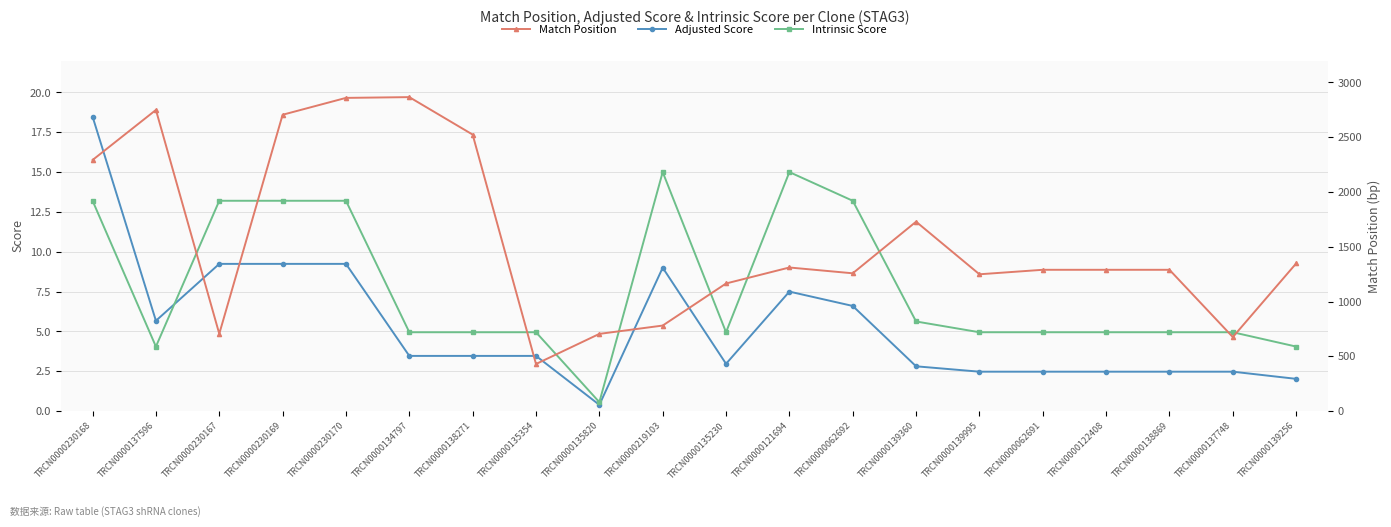

What is the average value of the Intrinsic Score series?

7.7